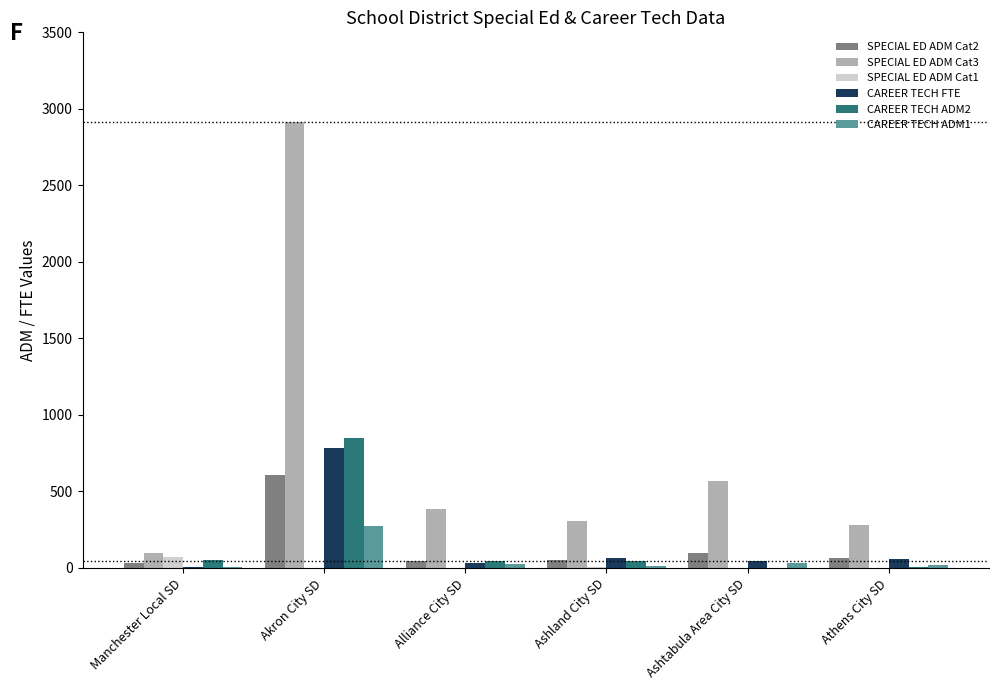

What is the sum of all CAREER TECH ADM1 values?

367.7